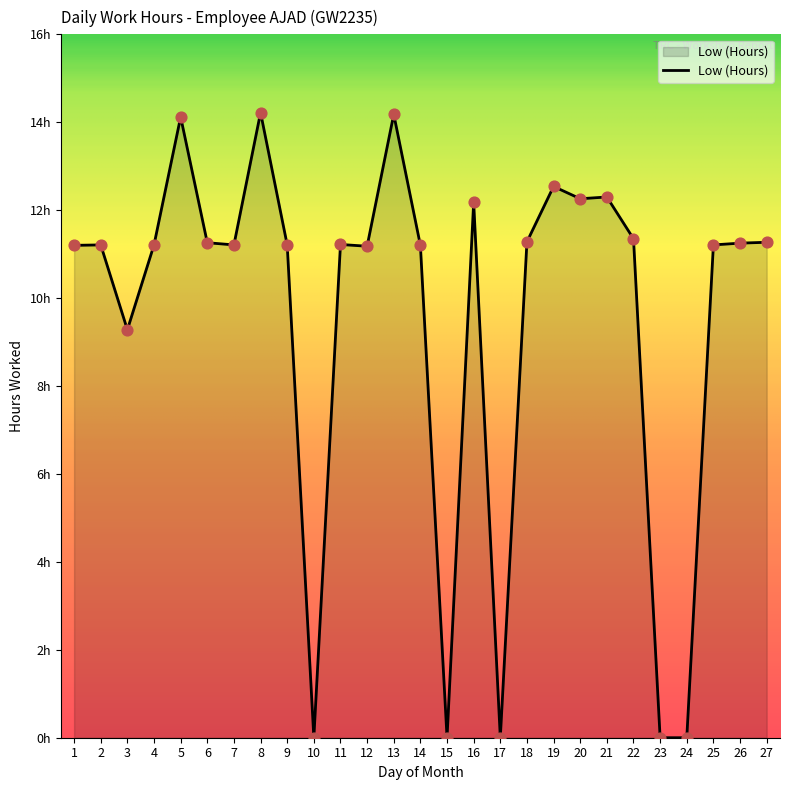

Between 23 and 25, which is larger?

25